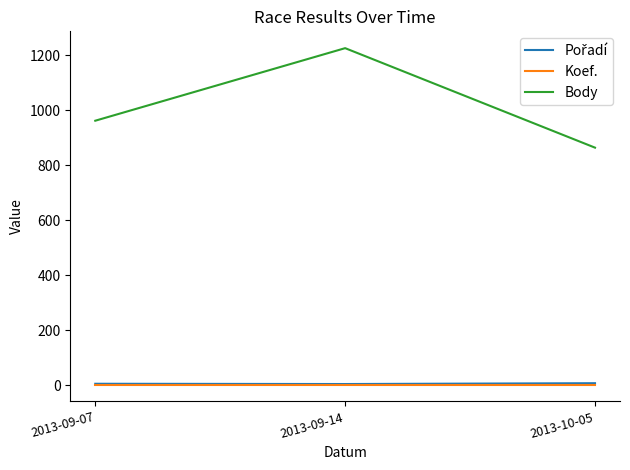

Is the value of Koef. at 2013-10-05 greater than the value of Body at 2013-10-05?

No